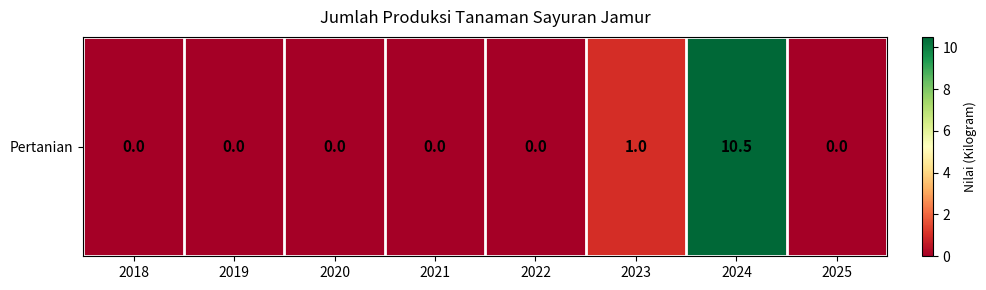

Reading left to right, extract all data points from this chart.

0.0	0.0	0.0	0.0	0.0	1.0	10.5	0.0